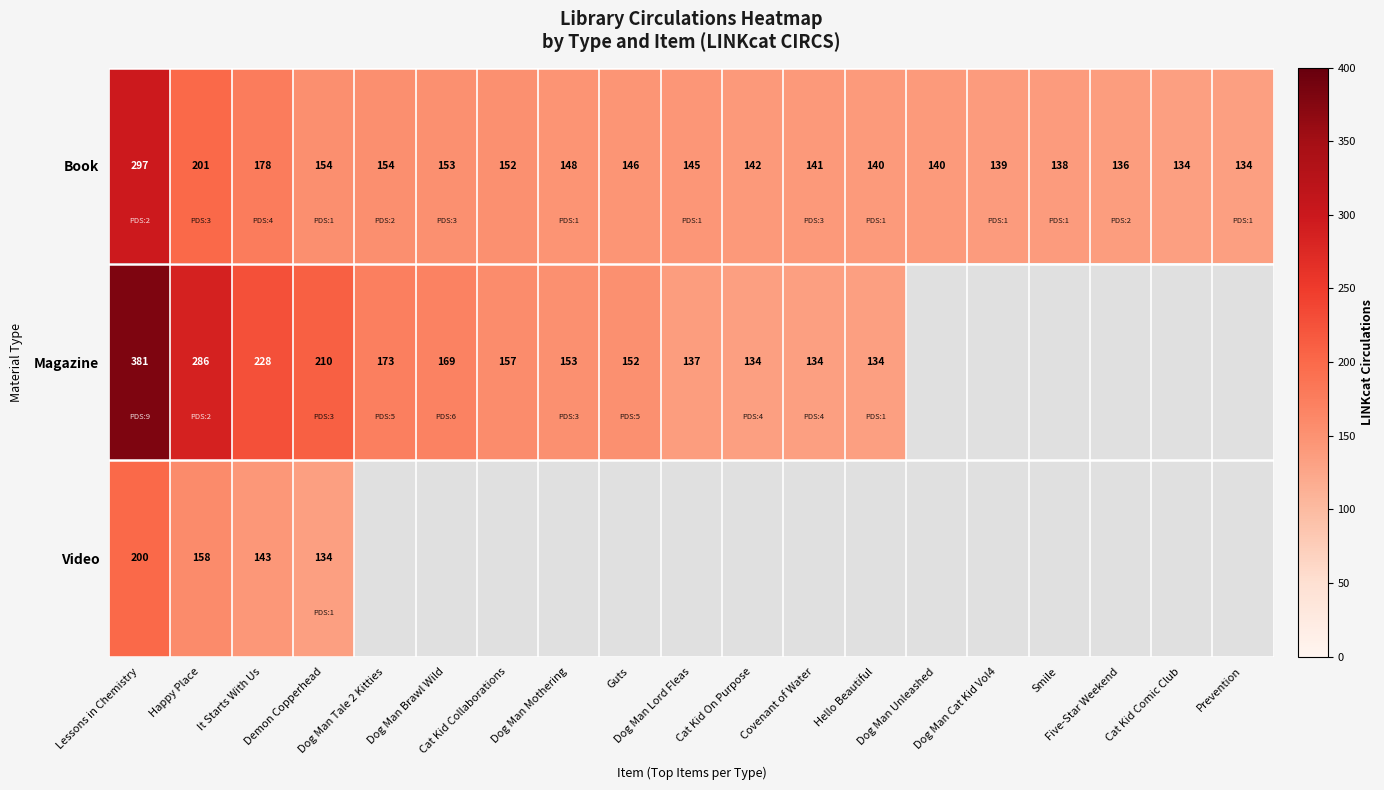

Is it true that Magazine equals 40.1 at Hello Beautiful?

False